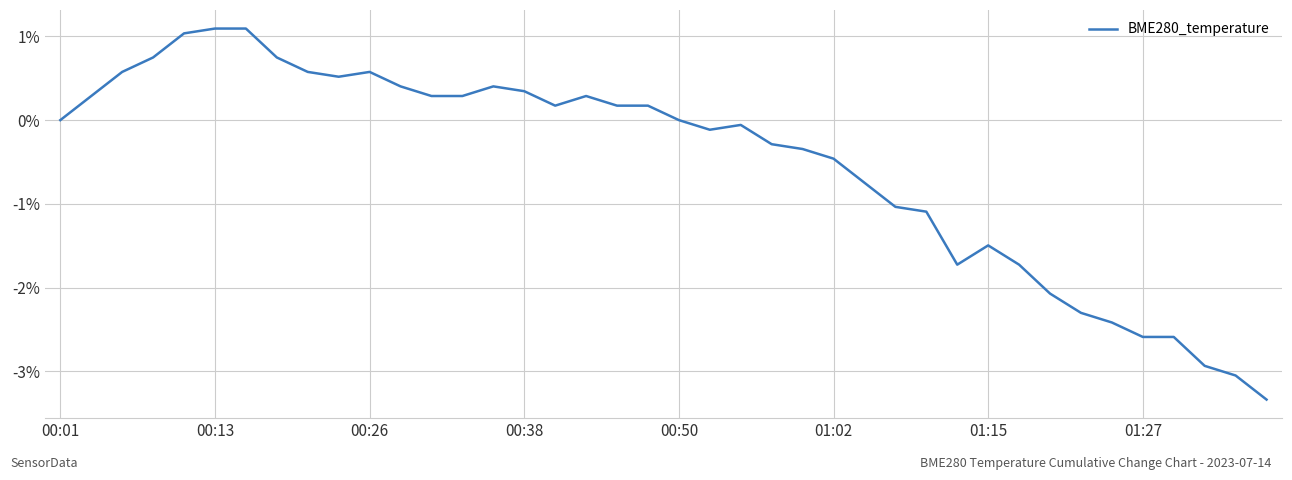

What is the minimum value shown in the chart?

-3.3